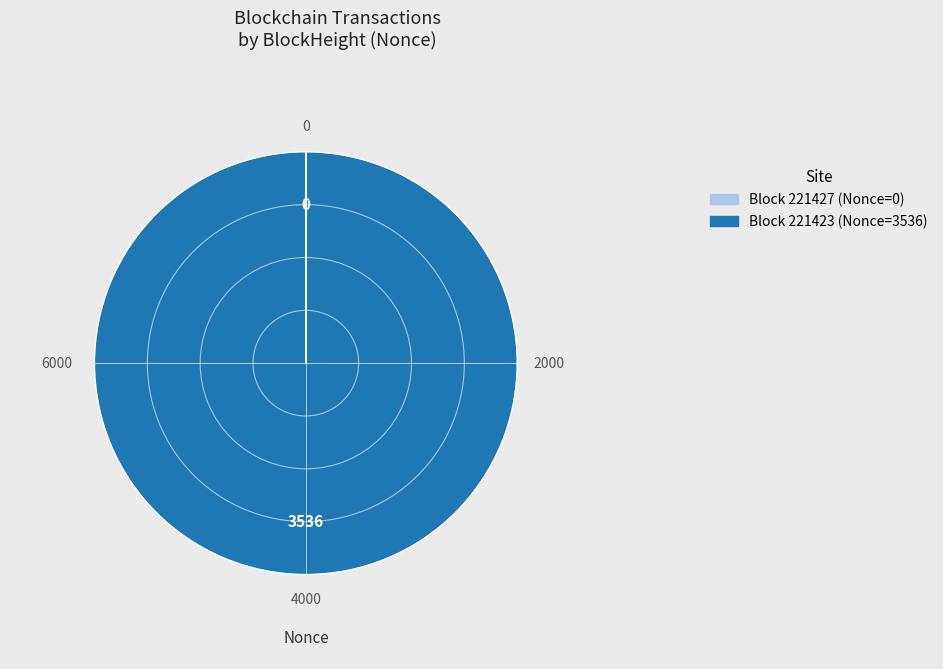

Does any single category account for the majority?

Yes